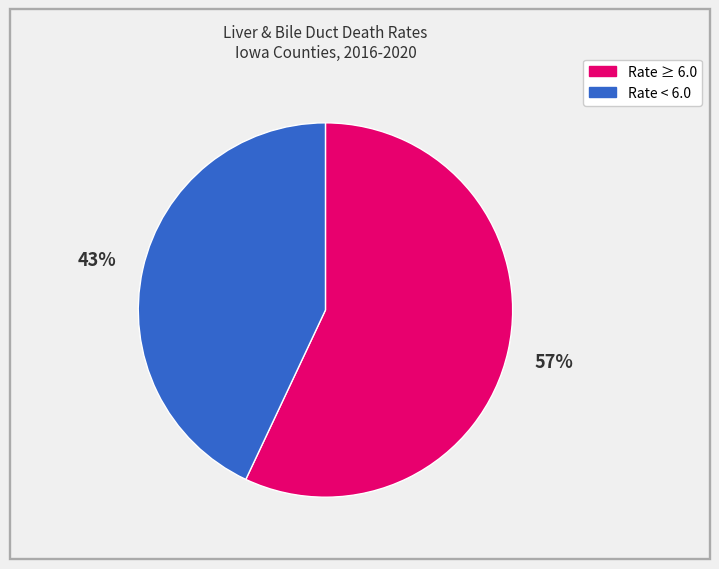

Is there a majority slice in this chart?

Yes